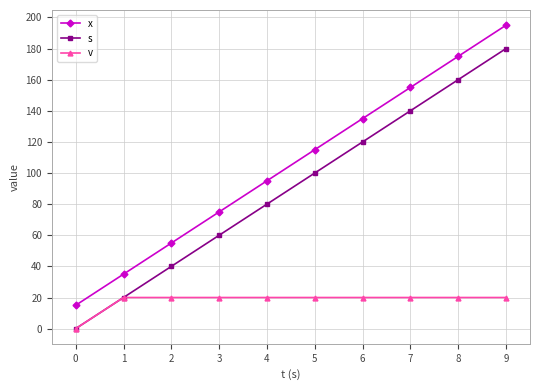

True or false: v and x cross at least once.

False